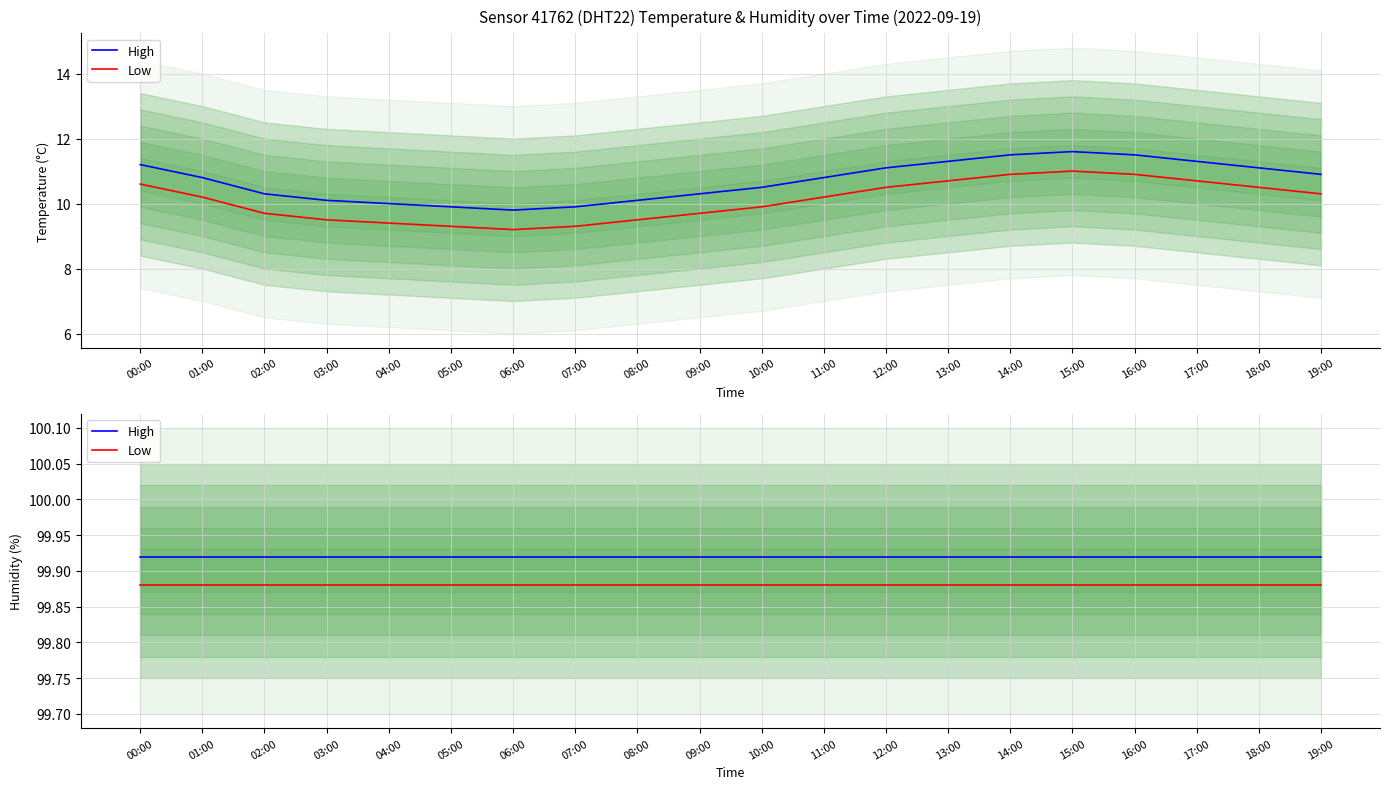

True or false: Low has more than 2 interior local peaks.

False